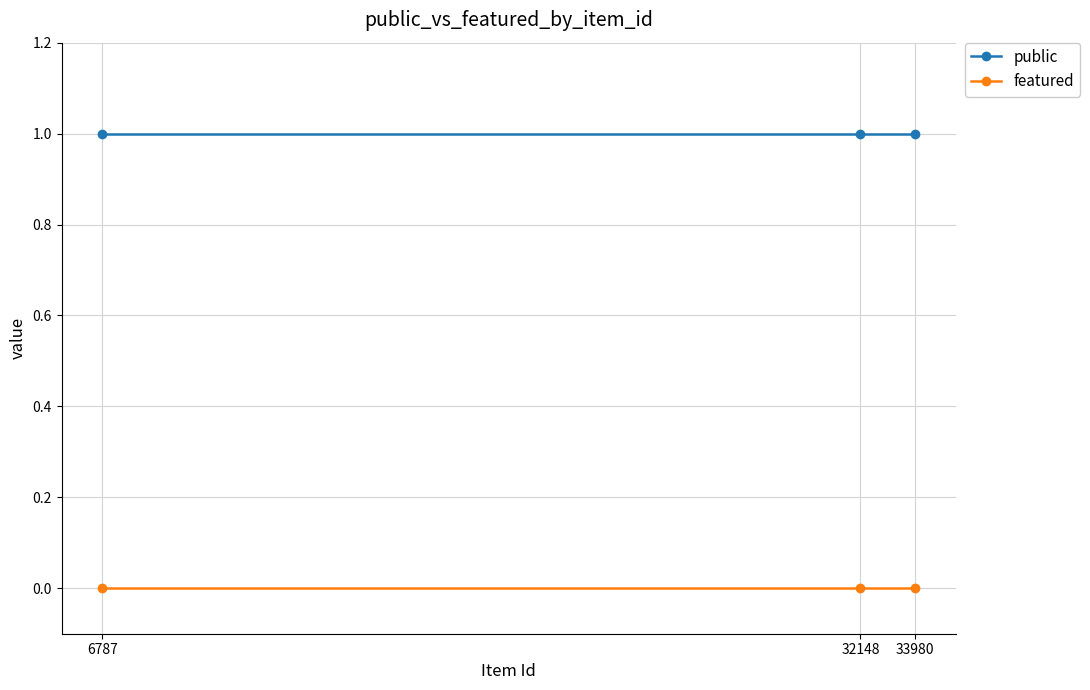

Reading left to right, list all the values displayed in this chart.

public: 6787=1	32148=1	33980=1
featured: 6787=0	32148=0	33980=0